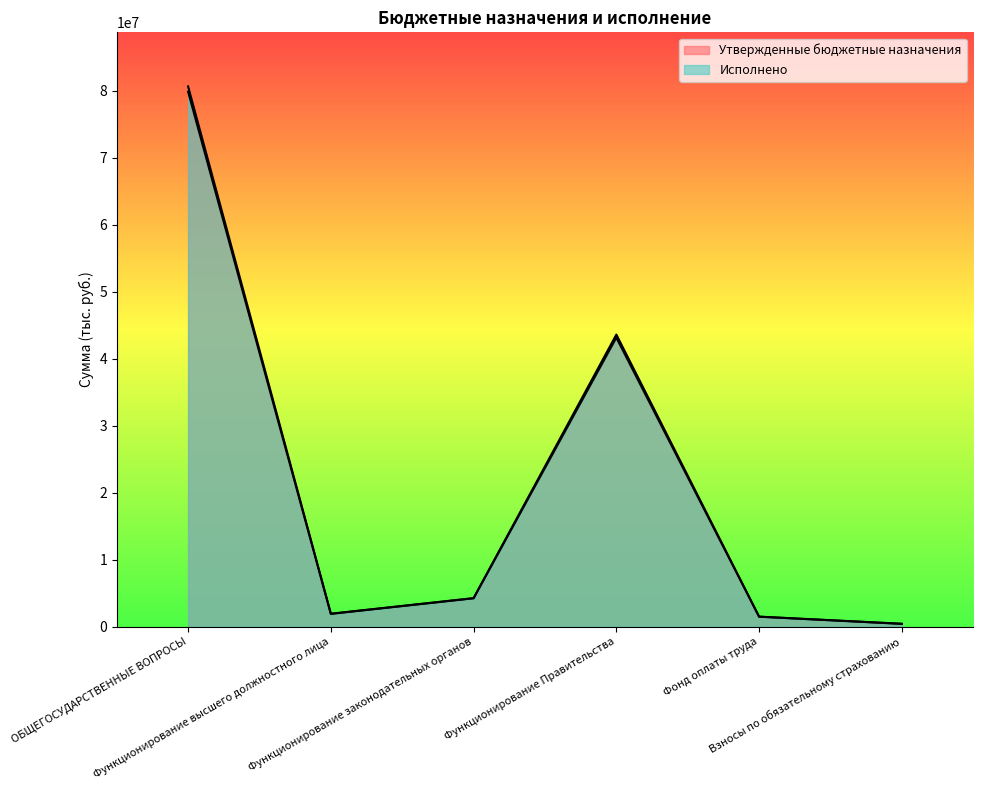

At how many categories does at least one series exceed 63506256?

1